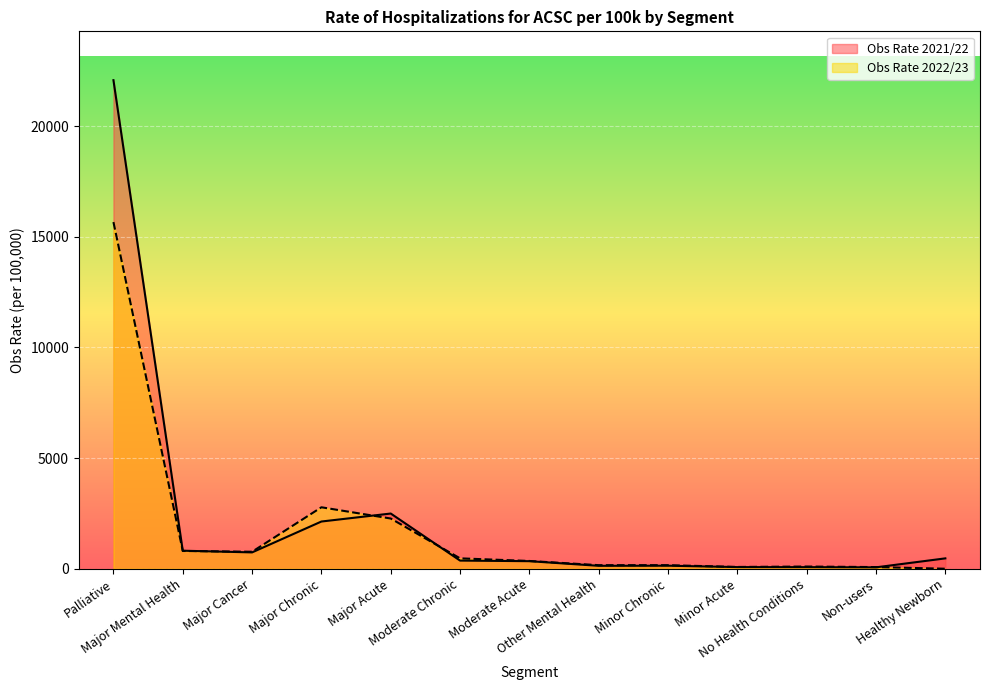

How many series are shown in this chart?

2